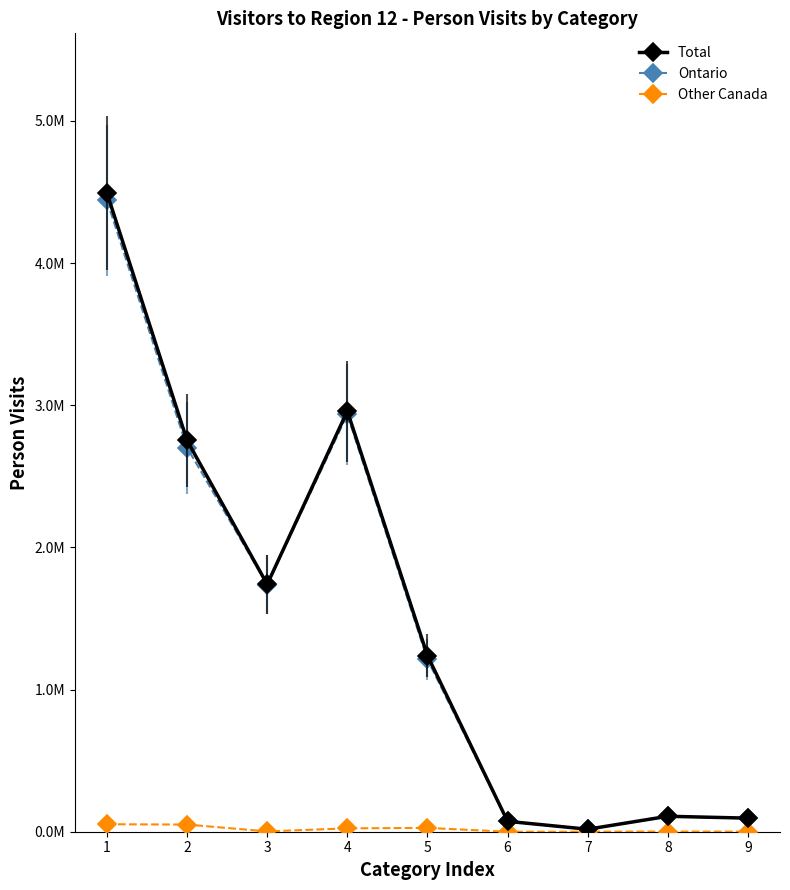

Is this an area chart (filled region under the line)?

No